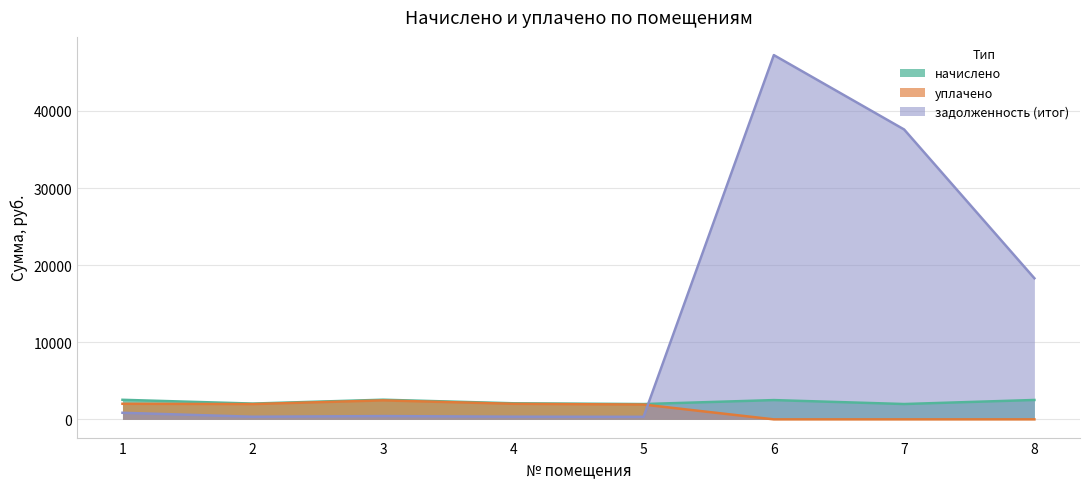

Rank the series at 7 from highest to lowest value.

задолженность (итог), начислено, уплачено